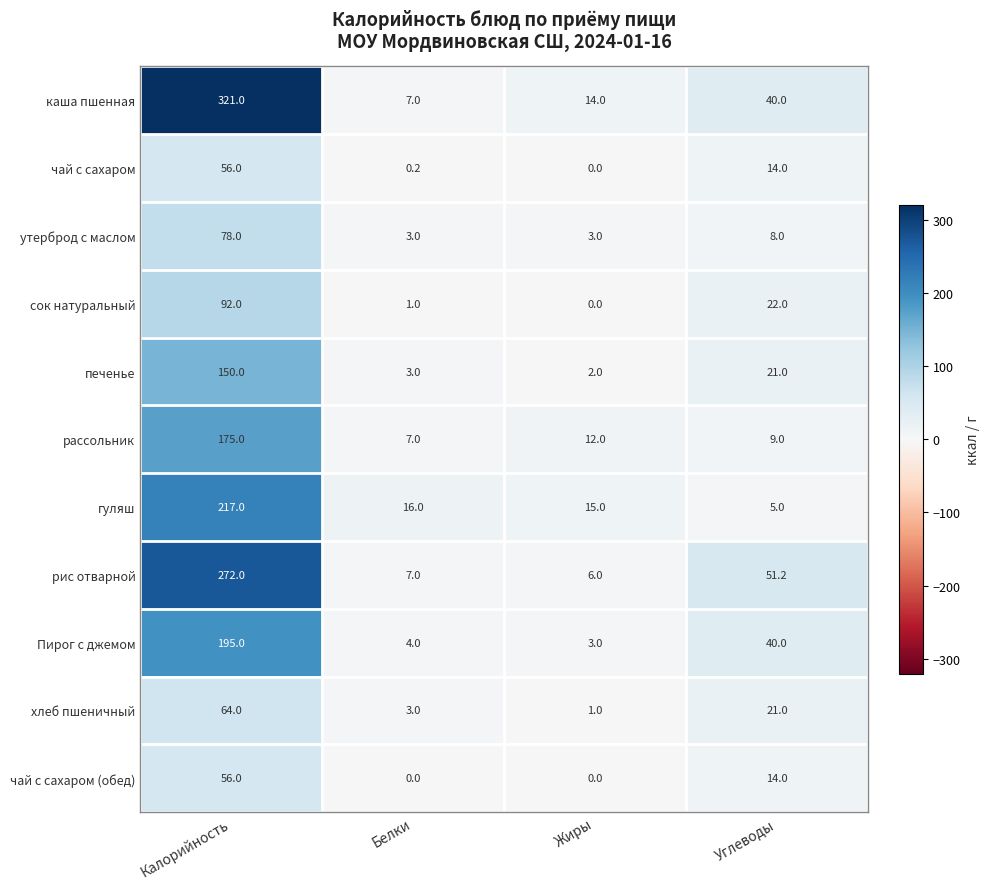

Where is чай с сахаром nearest to the value 28?

Углеводы